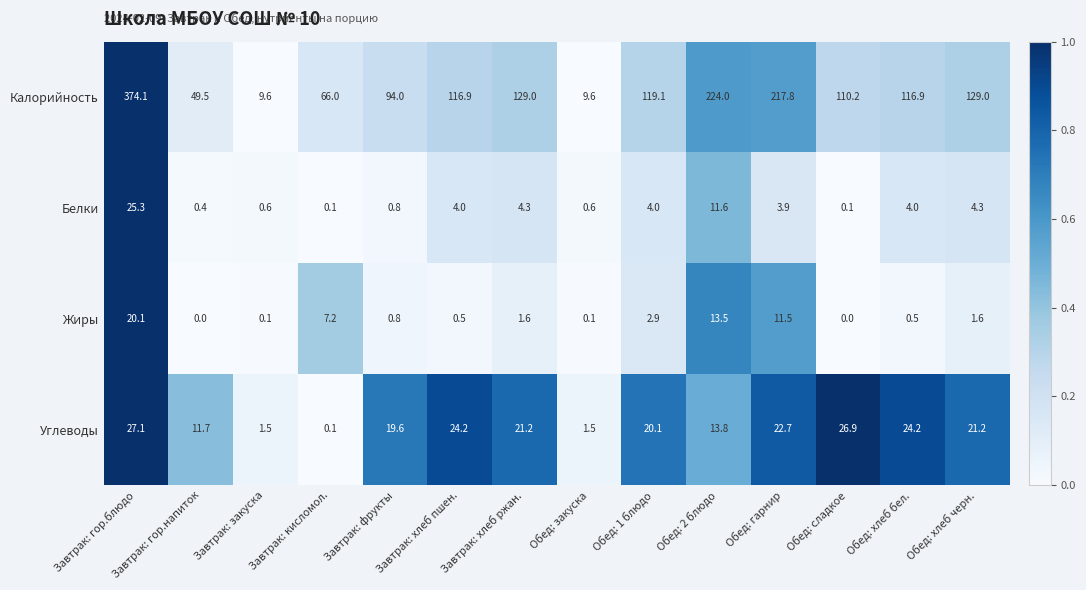

What is the maximum value shown in the chart?

374.1